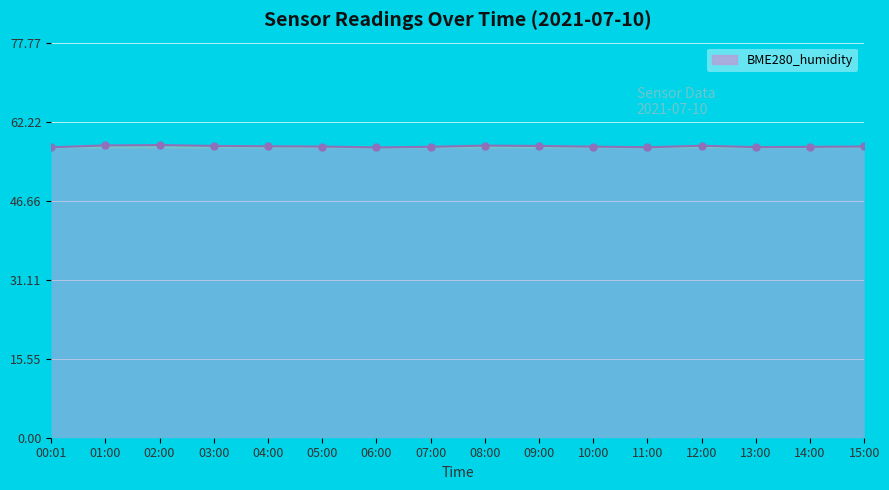

The value at 02:00 is 97.1. True or false?

False